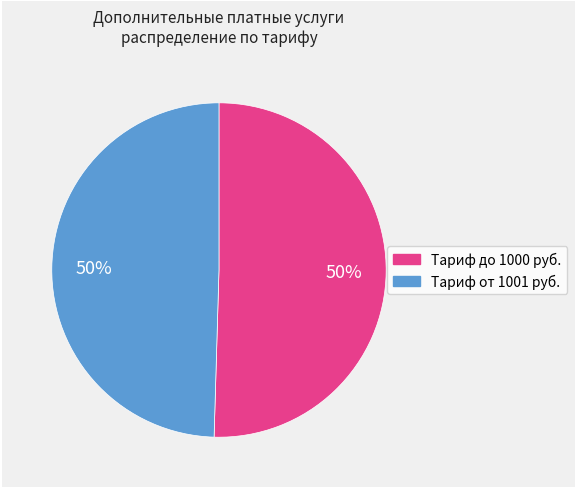

To the nearest percent, what is the average slice percentage?

50%